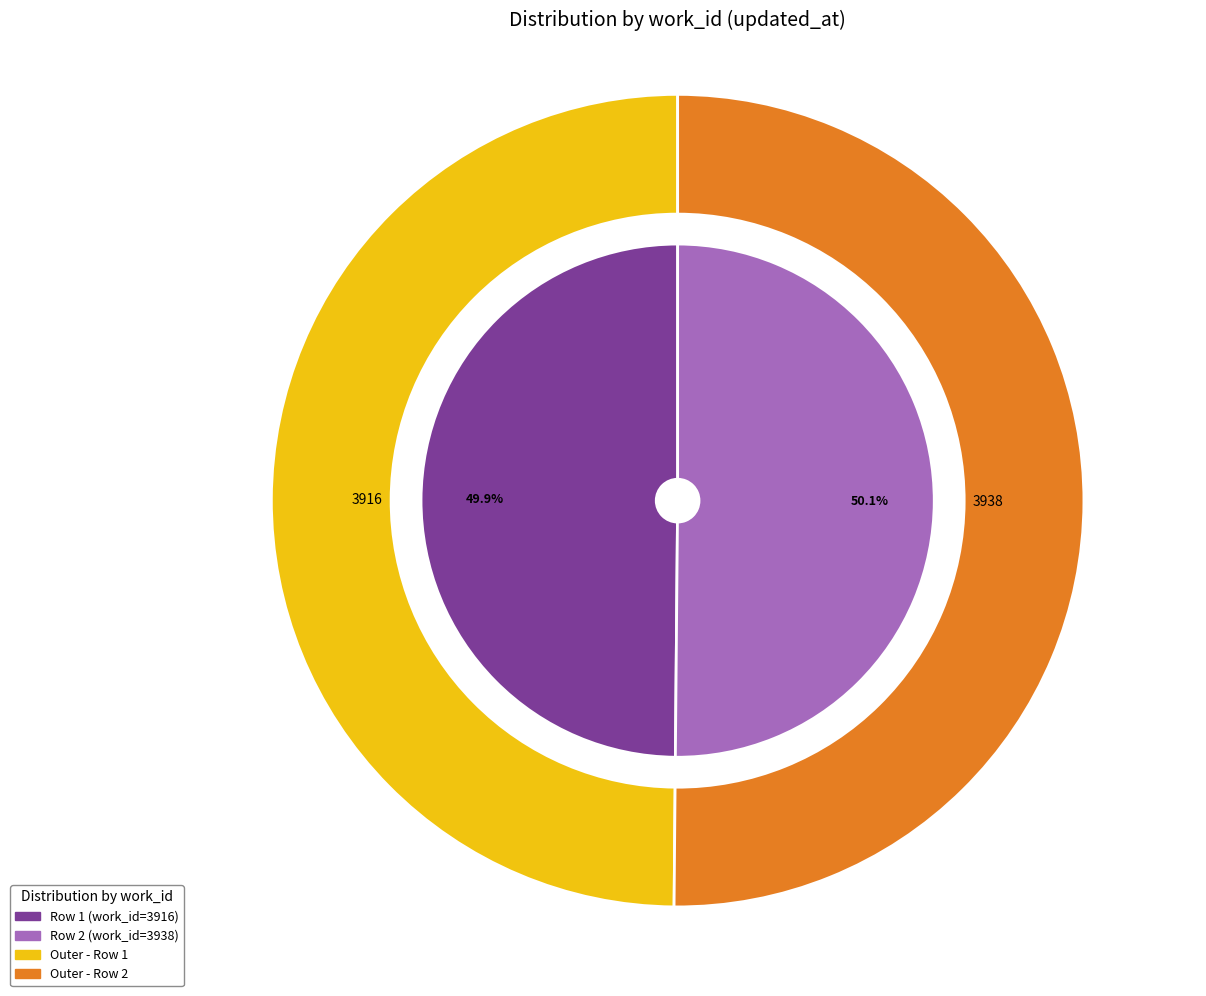

How many slices are in this pie chart?

2